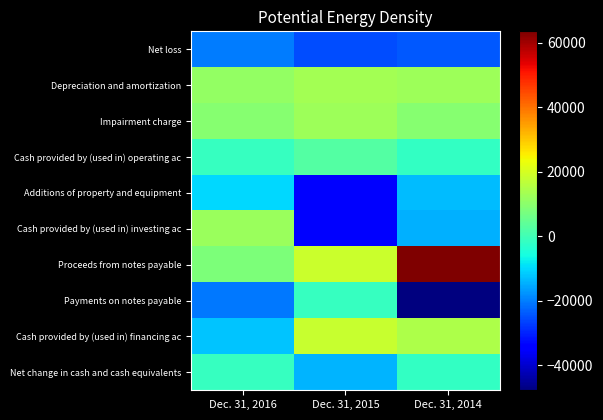

Which series changed the most between Dec. 31, 2015 and Dec. 31, 2014?

Payments on notes payable